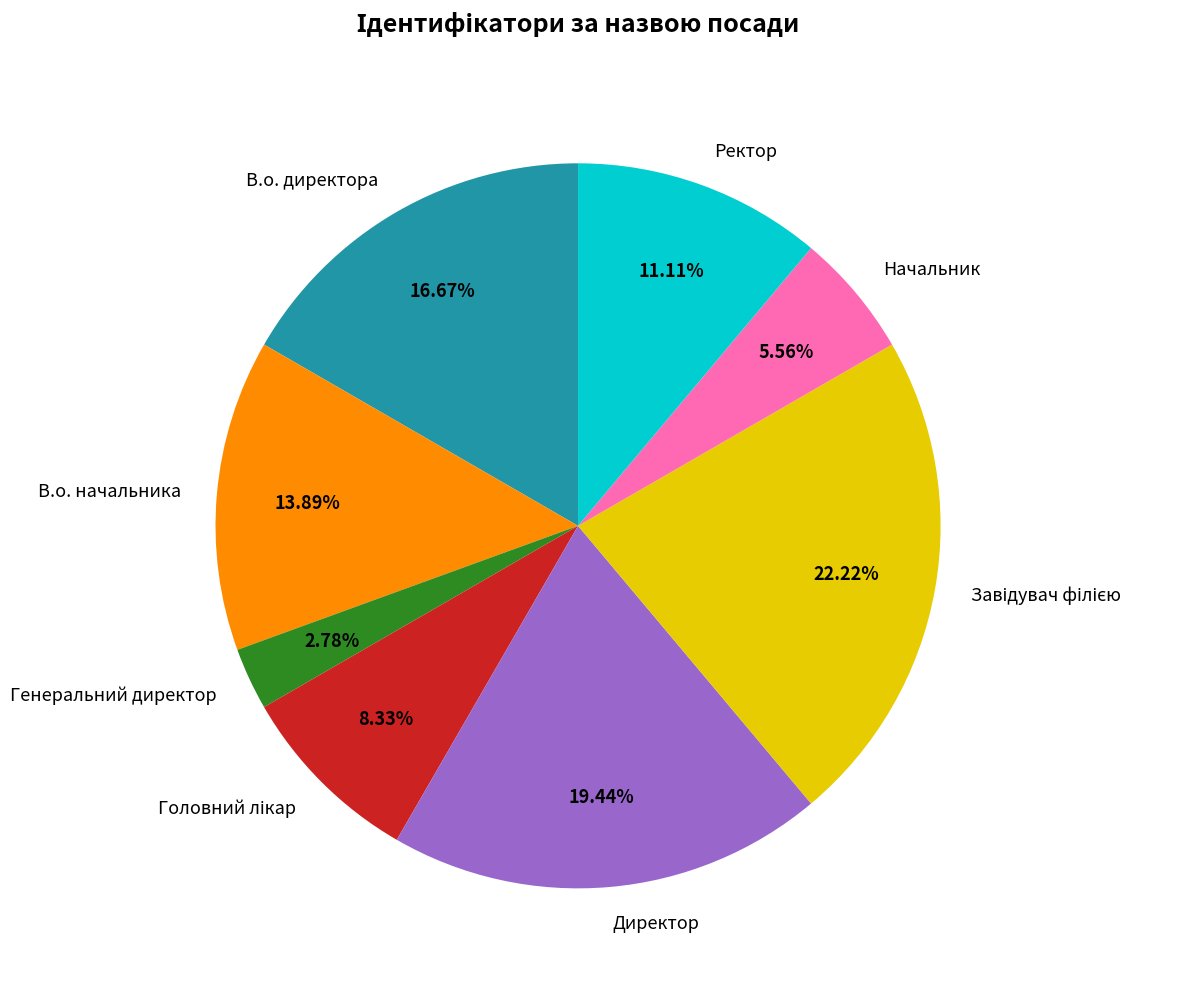

Count the number of slices in the pie.

8